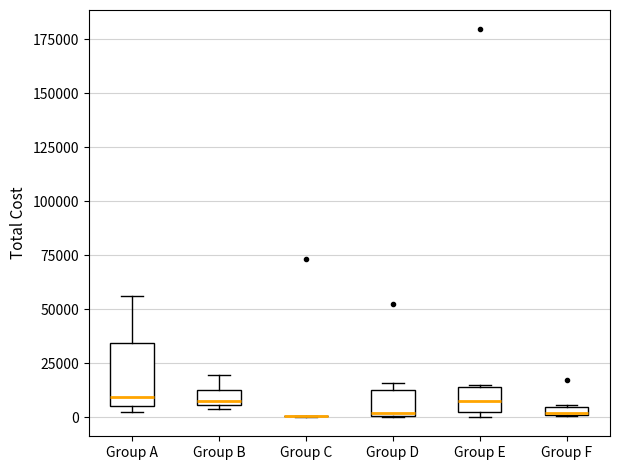

Which box is the tallest, from its lower edge to its upper edge?

Group A